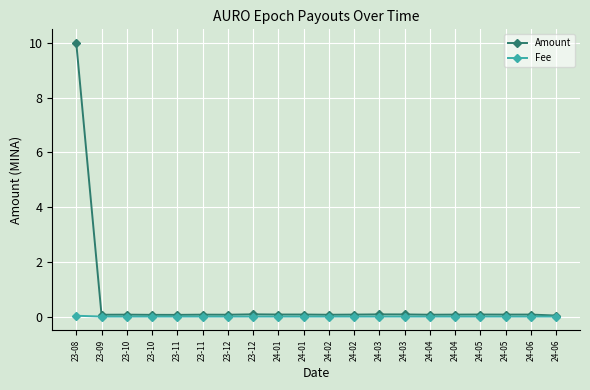

Which series has the largest range (max minus min)?

Amount